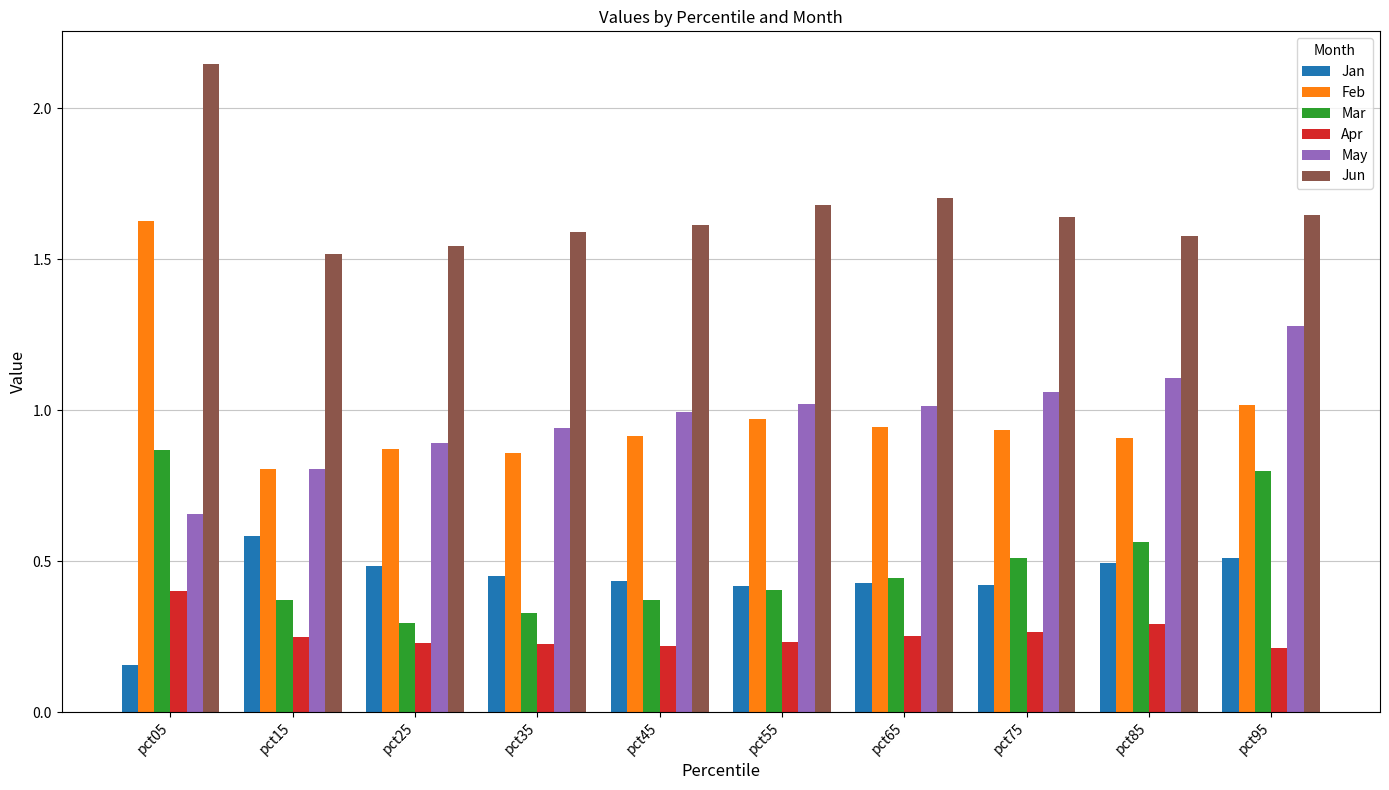

At which label does Mar reach its minimum?

pct25